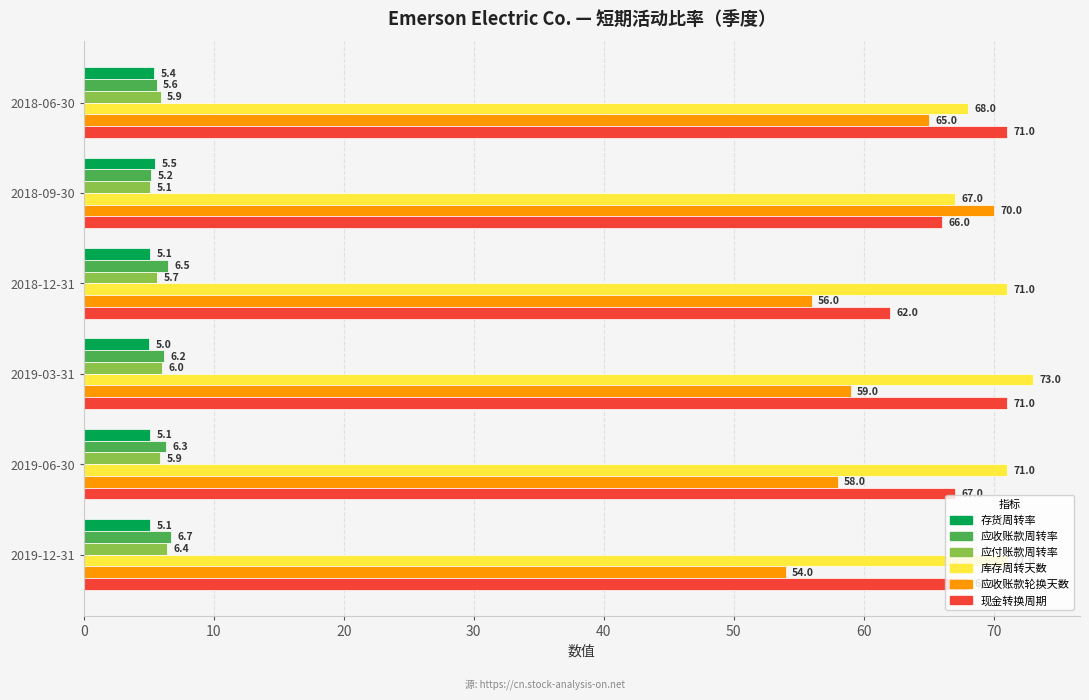

What is the smallest value displayed?

5.0